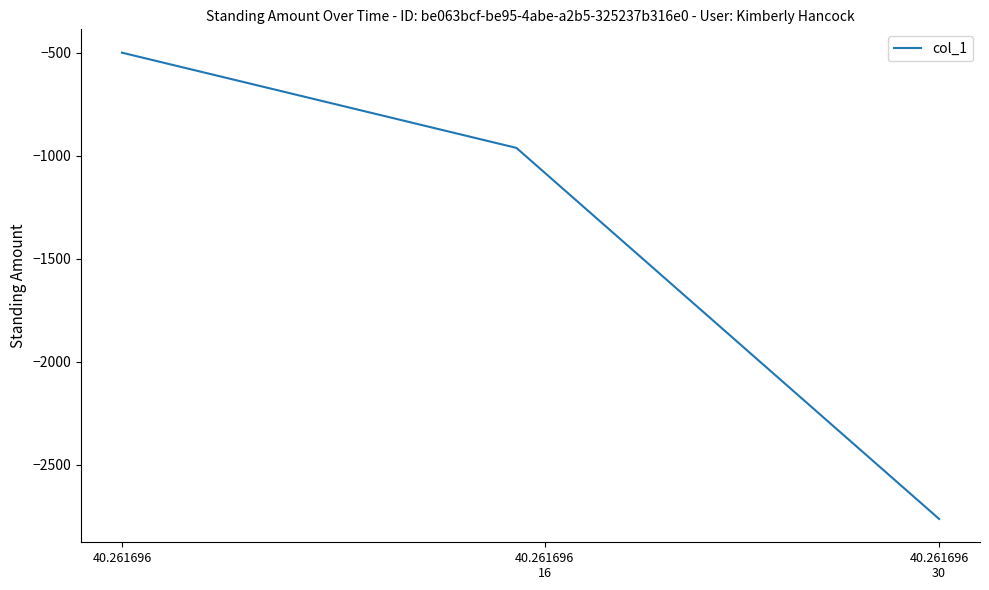

Reading left to right, list all the values displayed in this chart.

-500	-533	-566	-599	-632	-665	-698	-731	-764	-797	-830	-863	-896	-929	-962	-1082	-1202	-1322	-1442	-1562	-1682	-1802	-1922	-2042	-2162	-2282	-2402	-2522	-2642	-2762